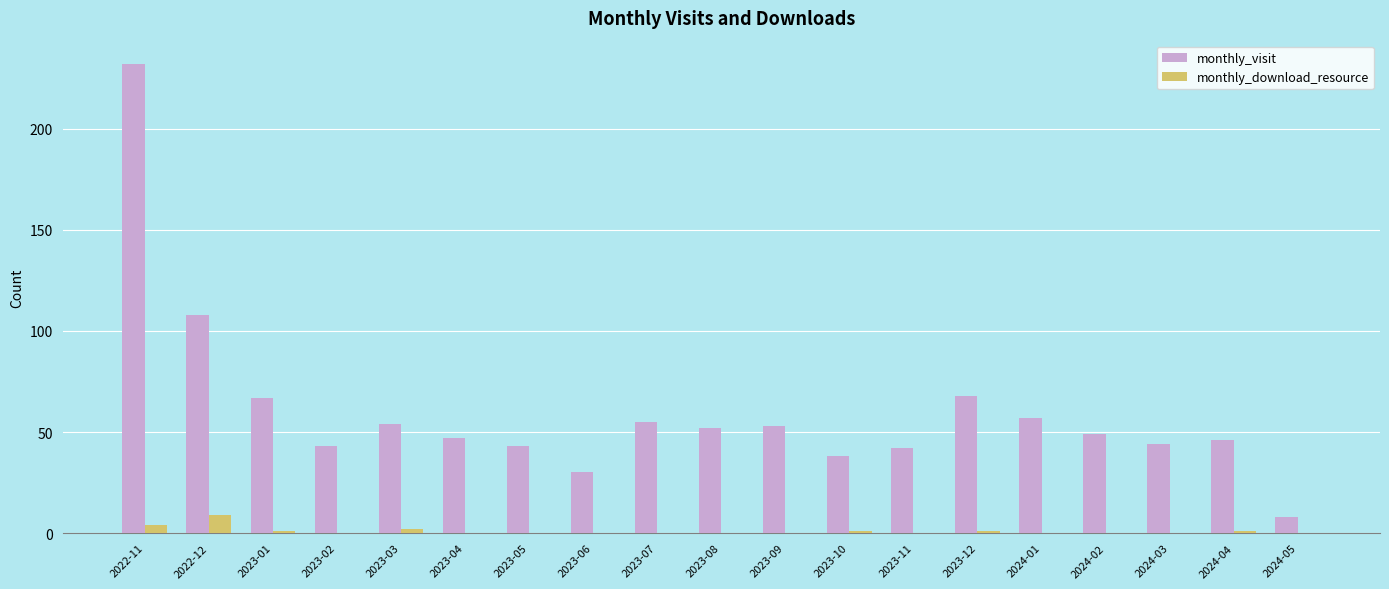

True or false: monthly_visit has a value of 52 at 2023-08.

True